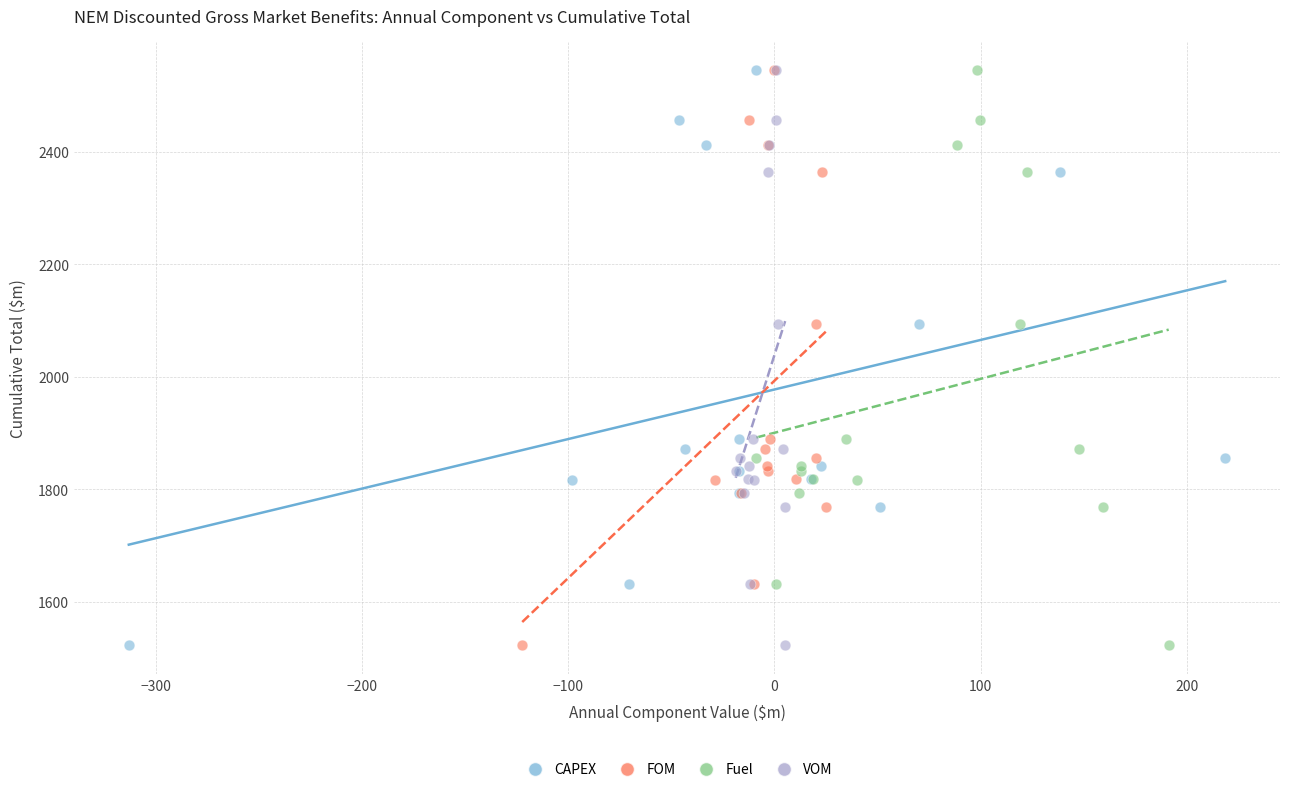

What are all the series names shown in the legend?

CAPEX, FOM, Fuel, VOM